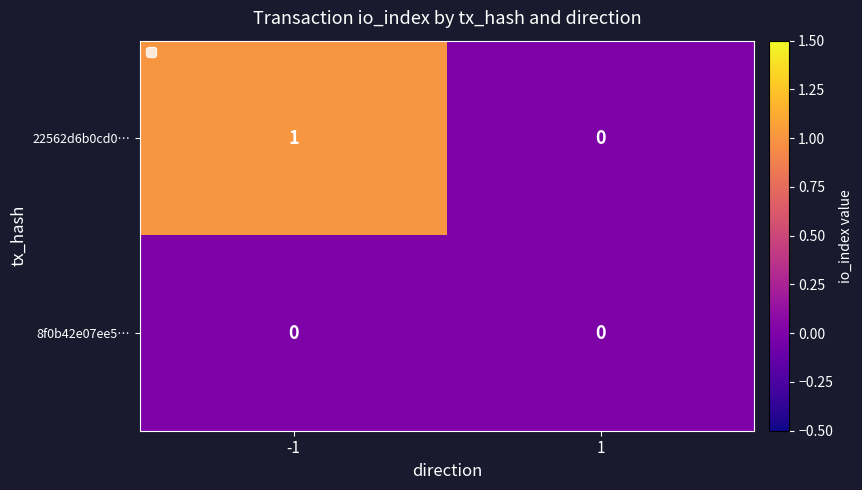

Rank the series by their maximum value, from lowest to highest.

8f0b42e07ee5…, 22562d6b0cd0…